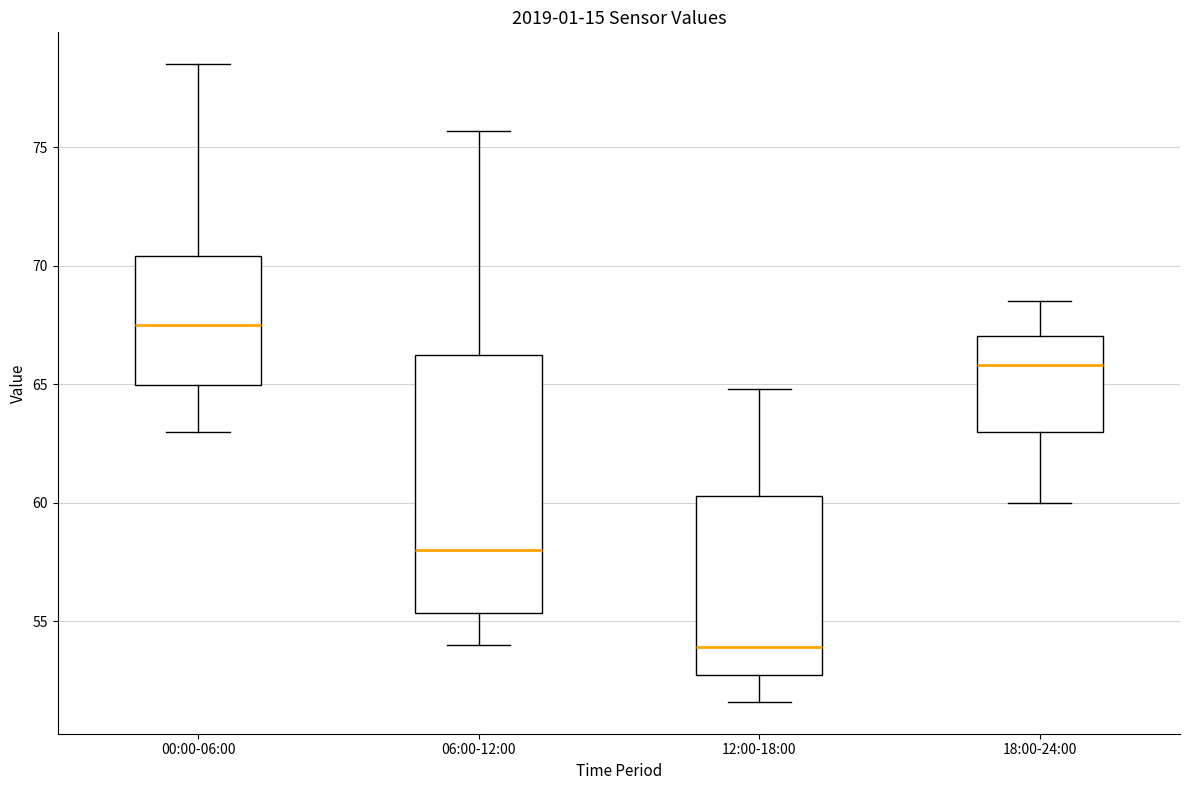

Comparing the boxes themselves (not the whiskers), which one is the tallest?

06:00-12:00